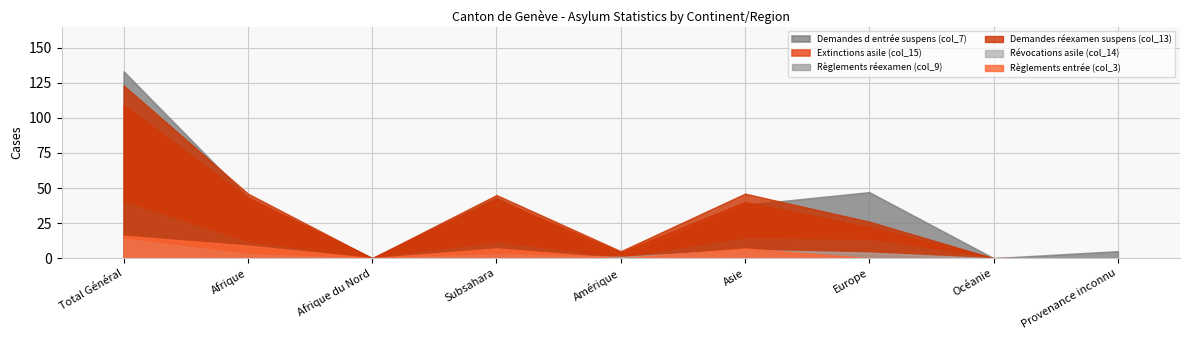

True or false: Révocations asile (col_14) and Extinctions asile (col_15) intersect in this chart.

False